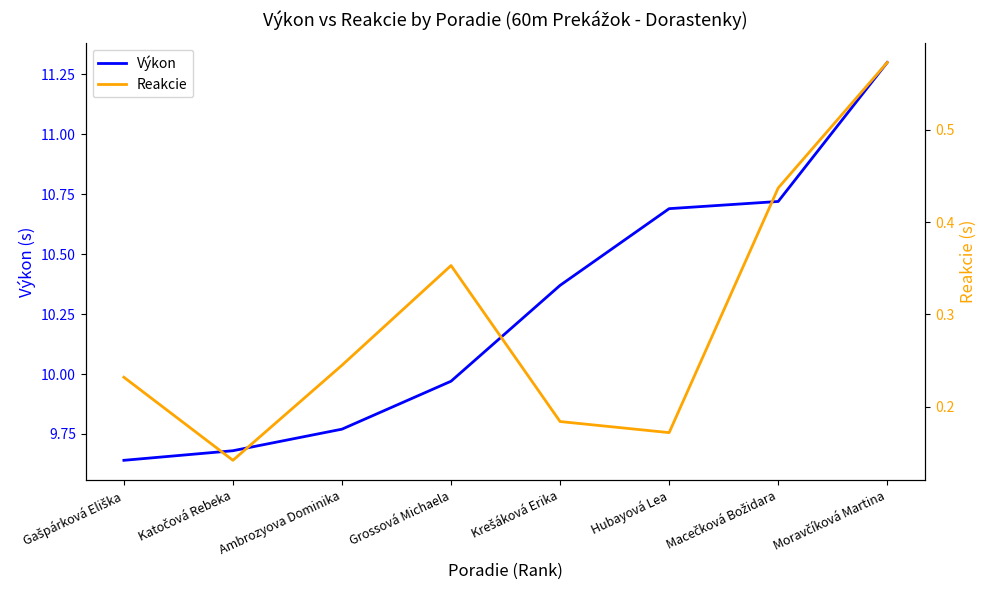

The value of Reakcie at Gašpárková Eliška is 0.3. True or false?

False